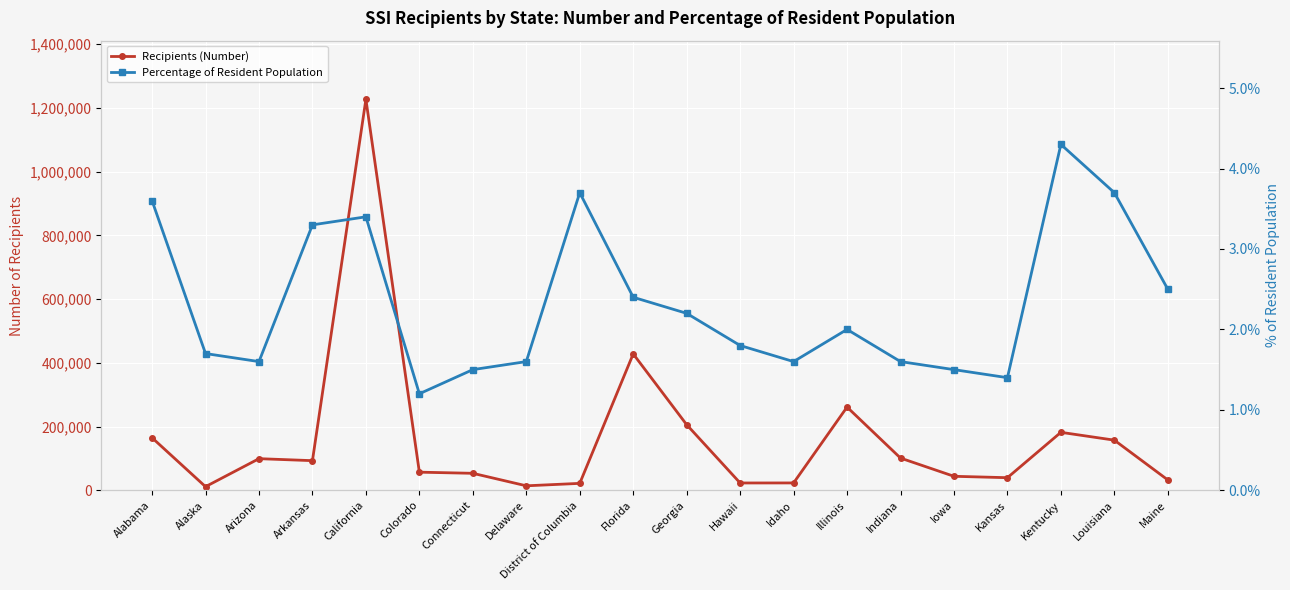

What is the approximate value of Recipients (Number) at Hawaii?

22924.0